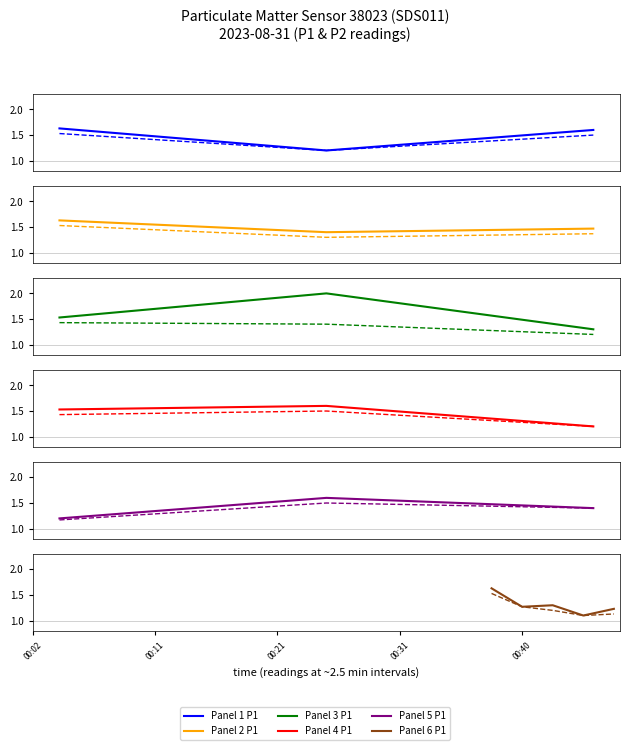

True or false: P1 and P2 cross at least once.

False